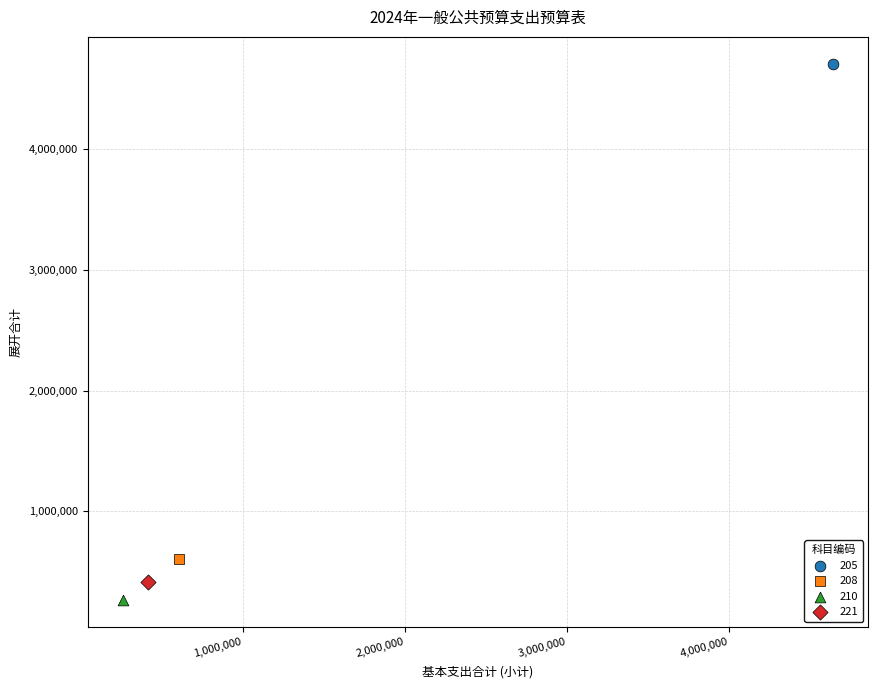

Which series reaches the minimum Y coordinate?

210